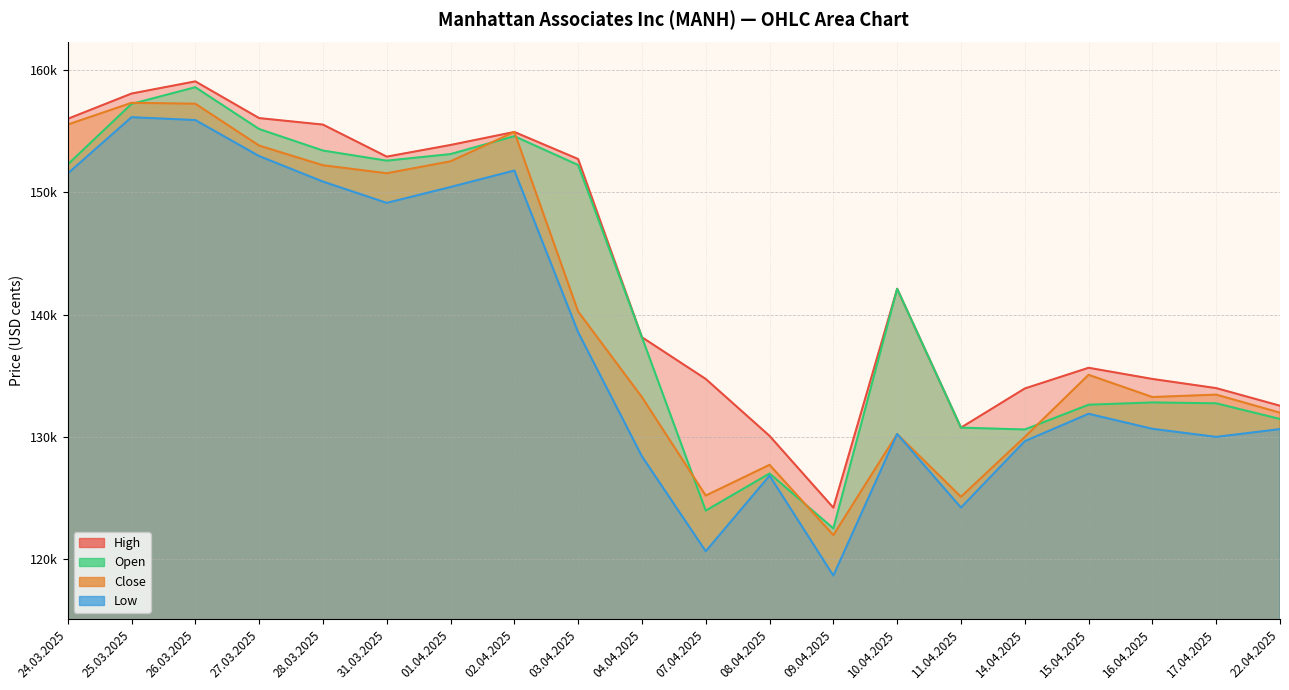

Which category has the highest value in the Close series?

25.03.2025